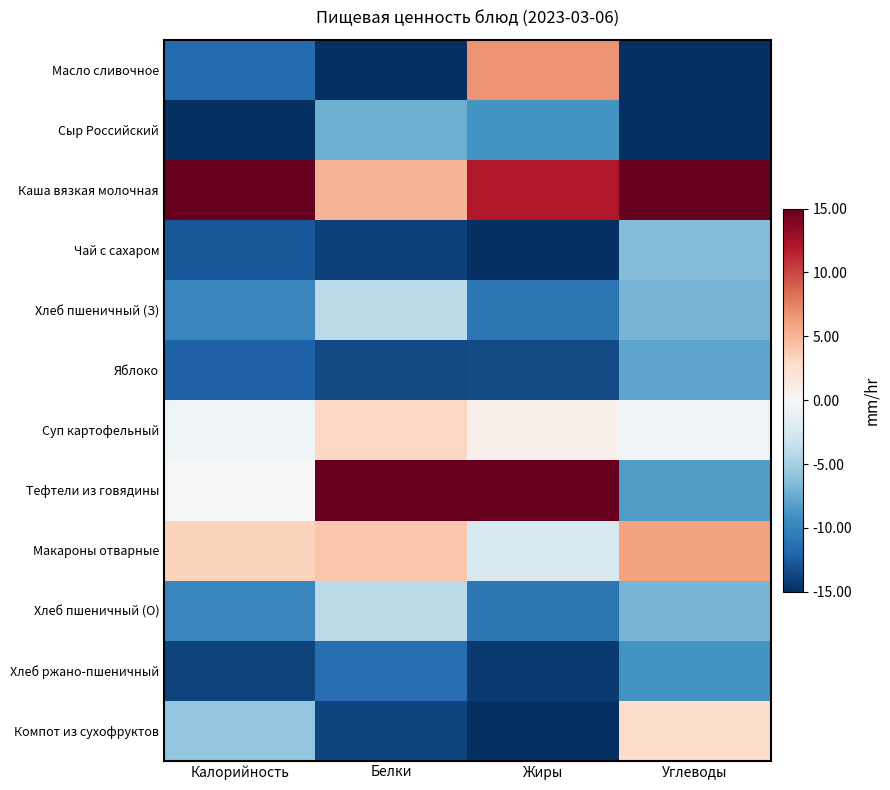

At which category is the sum across all series the highest?

Углеводы